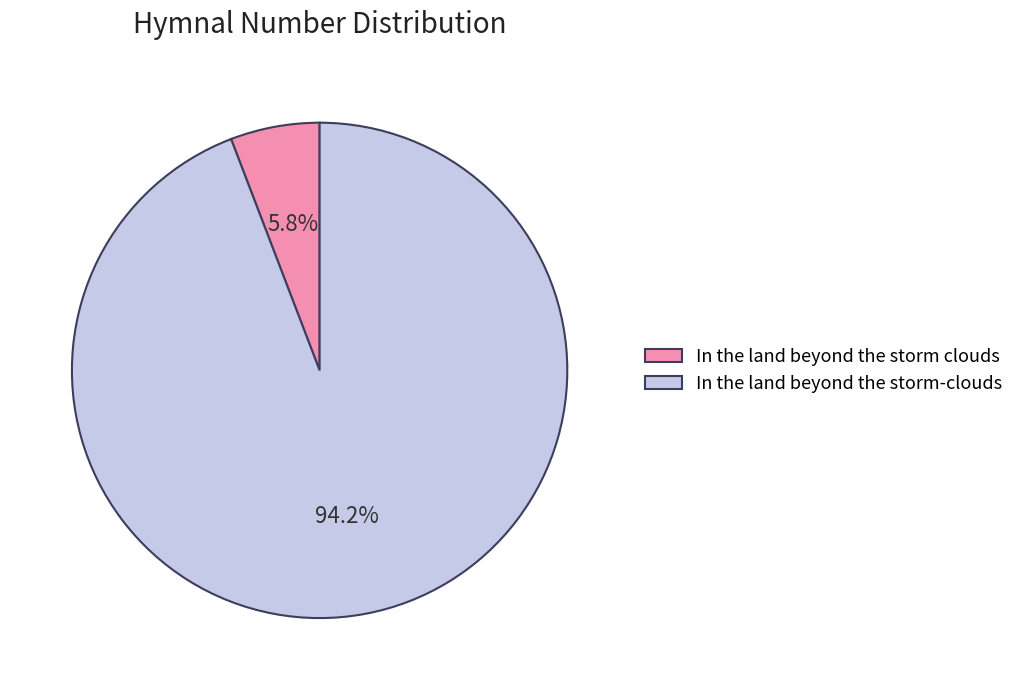

What percentage is the In the land beyond the storm clouds slice, to the nearest percent?

6%